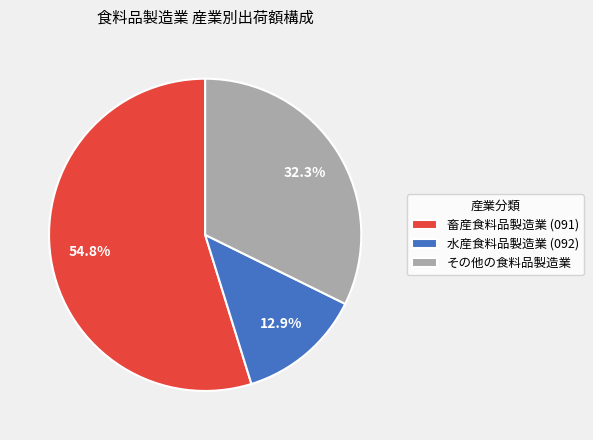

Rank the categories by value from highest to lowest.

畜産食料品製造業 (091), その他の食料品製造業, 水産食料品製造業 (092)